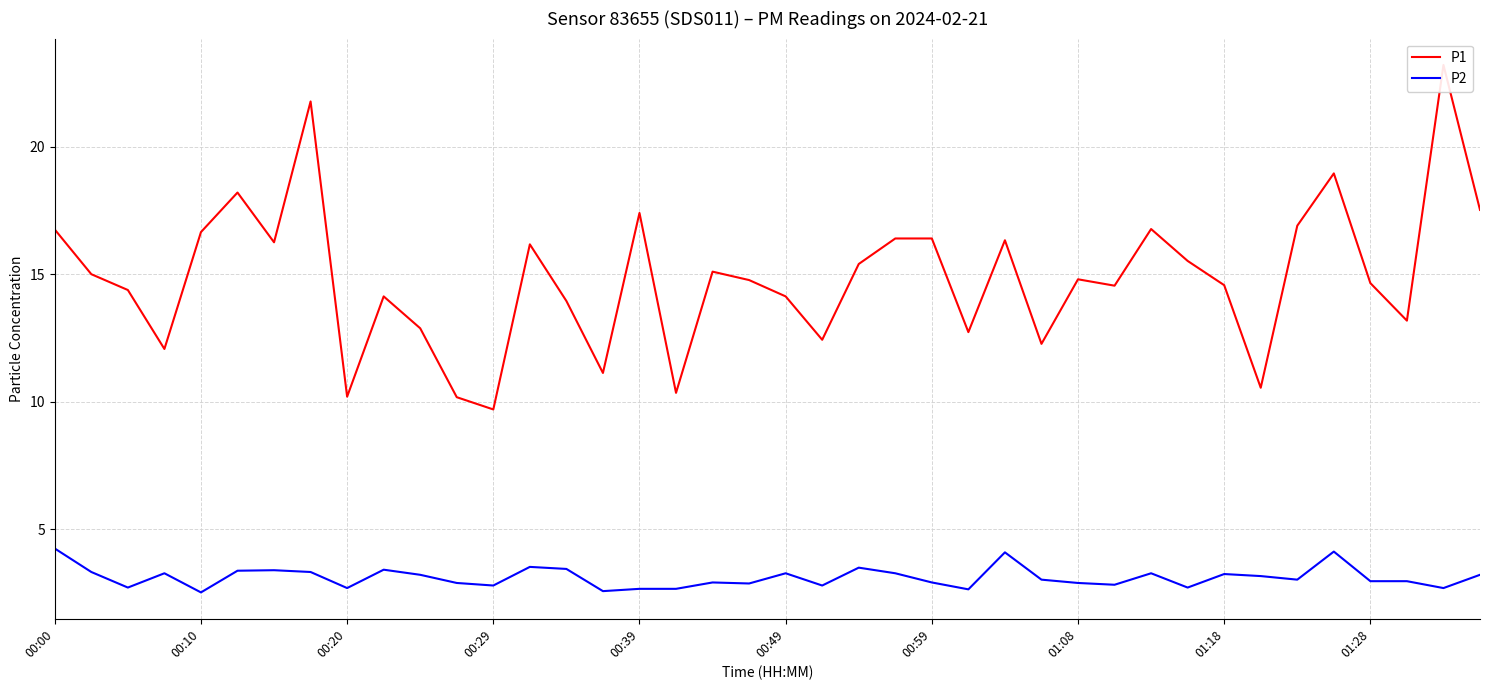

Where is P2 nearest to the value 3?

27